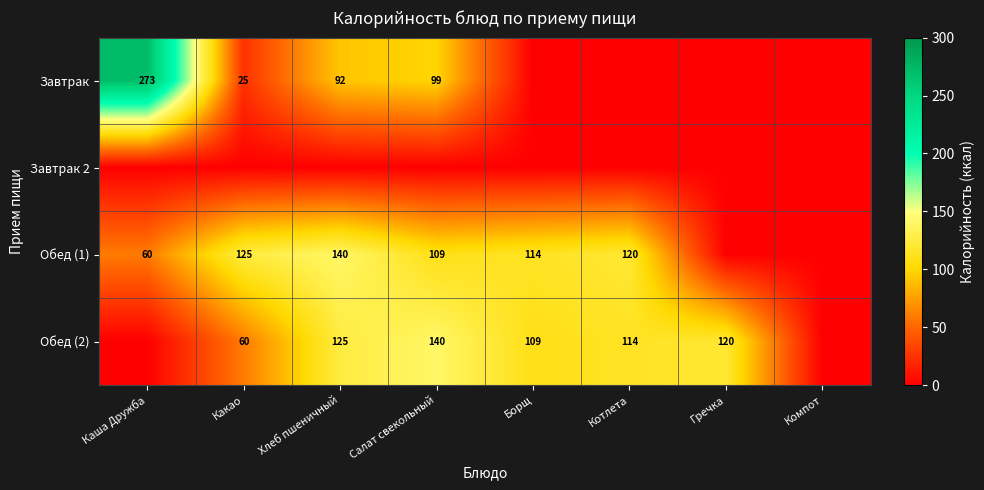

Is the value of Завтрак at Какао greater than the value of Обед (2) at Салат свекольный?

No